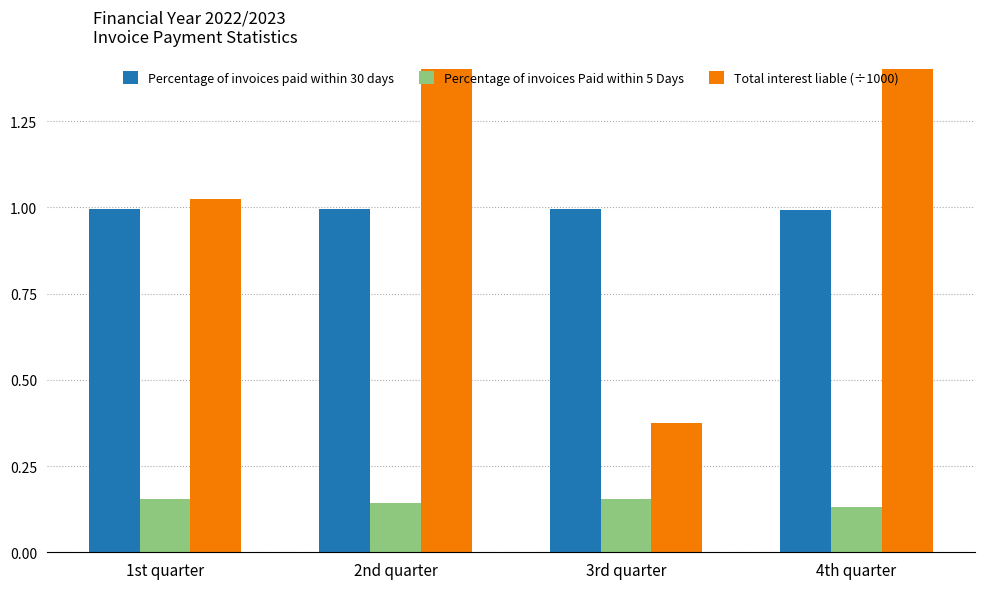

Rank the series at 2nd quarter from highest to lowest value.

Total interest liable (÷1000), Percentage of invoices paid within 30 days, Percentage of invoices Paid within 5 Days